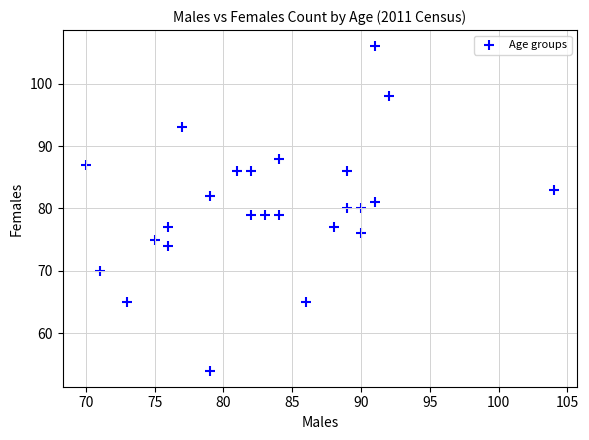

What is the range of X values (max minus min)?

34